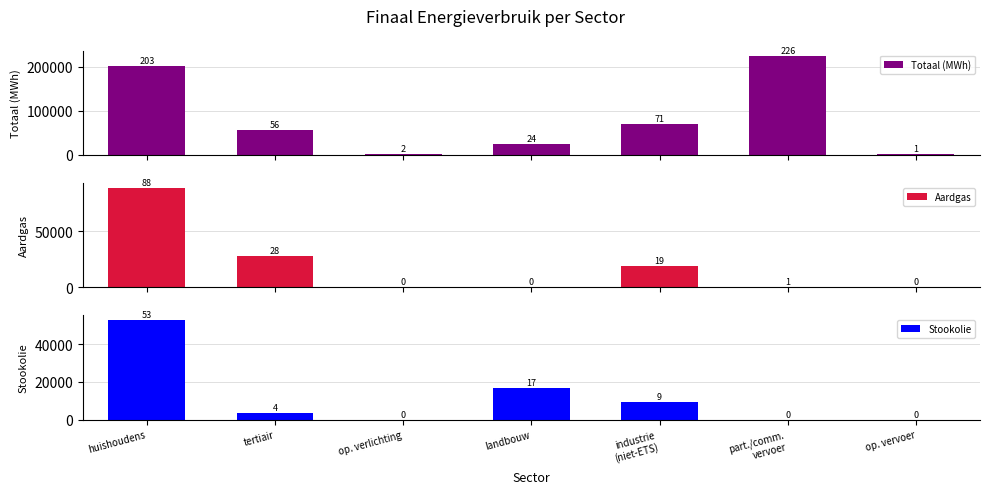

How many positive values does the Stookolie series have?

4